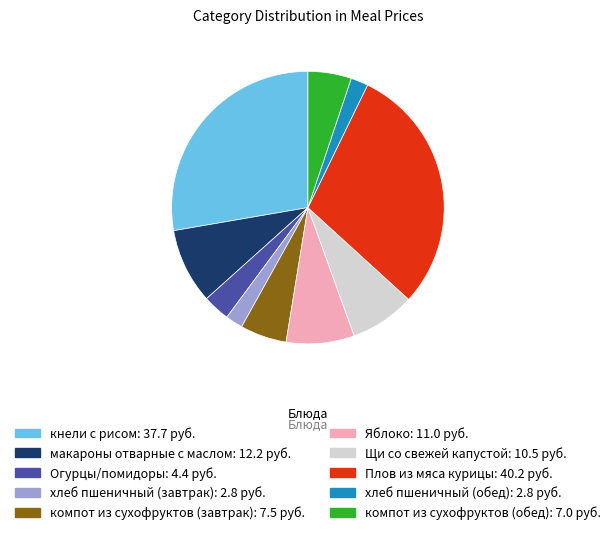

Combined, do Плов из мяса курицы and Щи со свежей капустой account for over 50%?

No